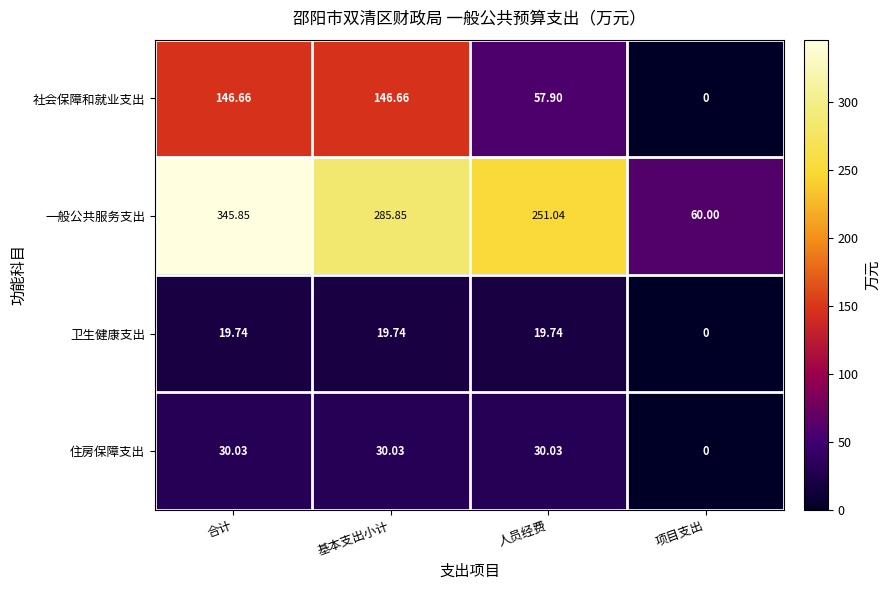

Rank the categories by 一般公共服务支出 value from lowest to highest.

项目支出, 人员经费, 基本支出小计, 合计